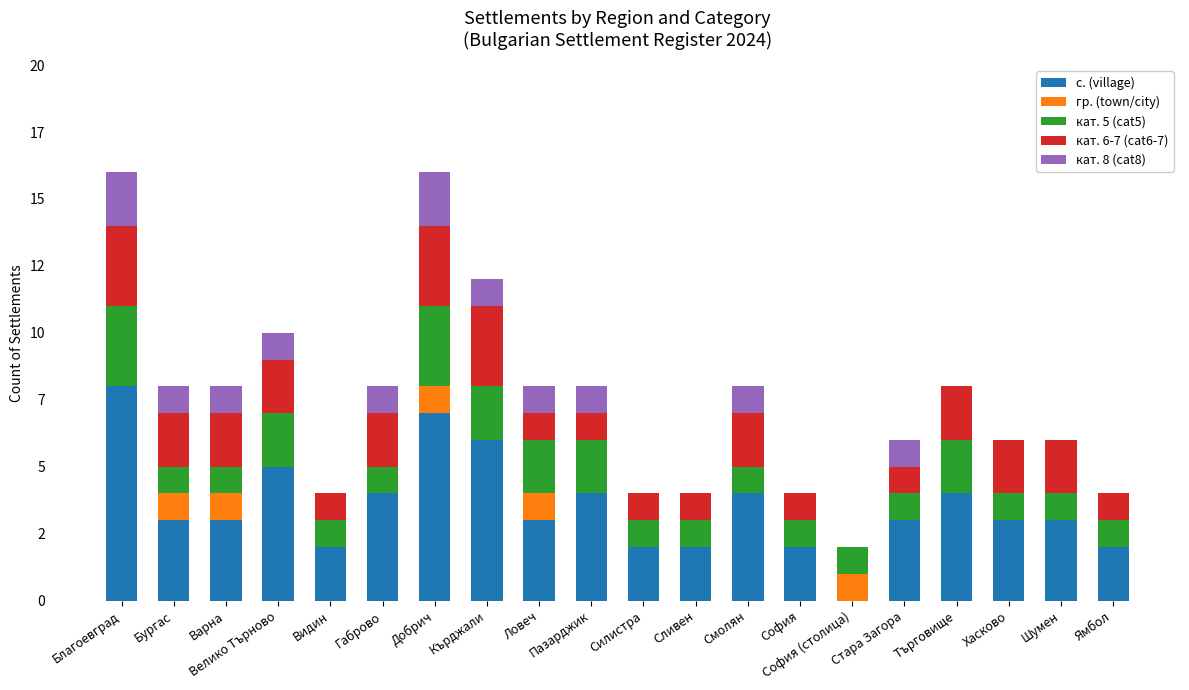

The кат. 5 (cat5) series shows 1 at Стара Загора. True or false?

True